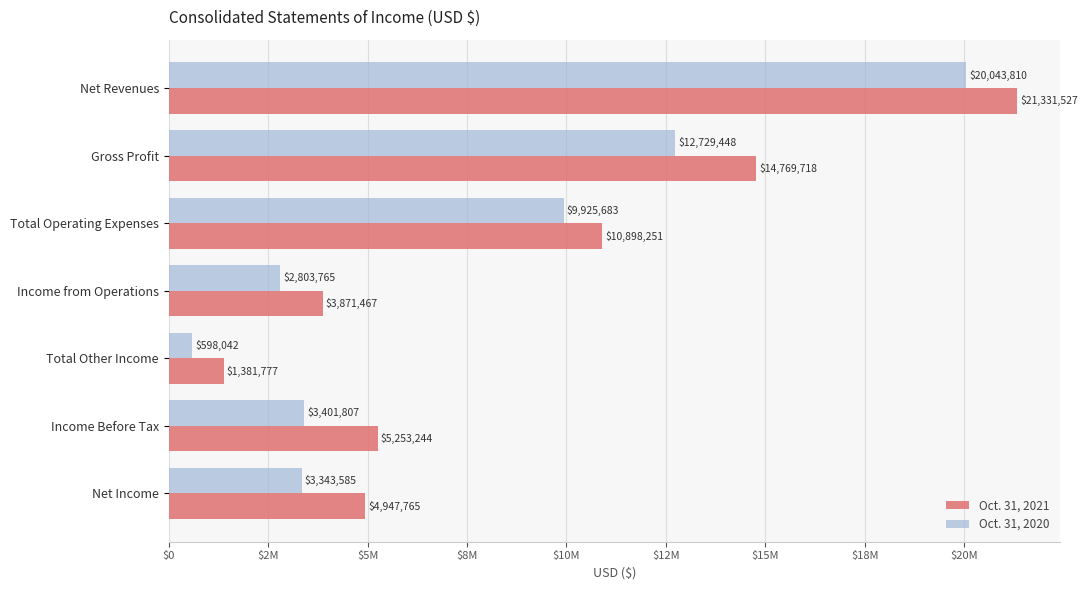

Which series has the largest range (max minus min)?

Oct. 31, 2021